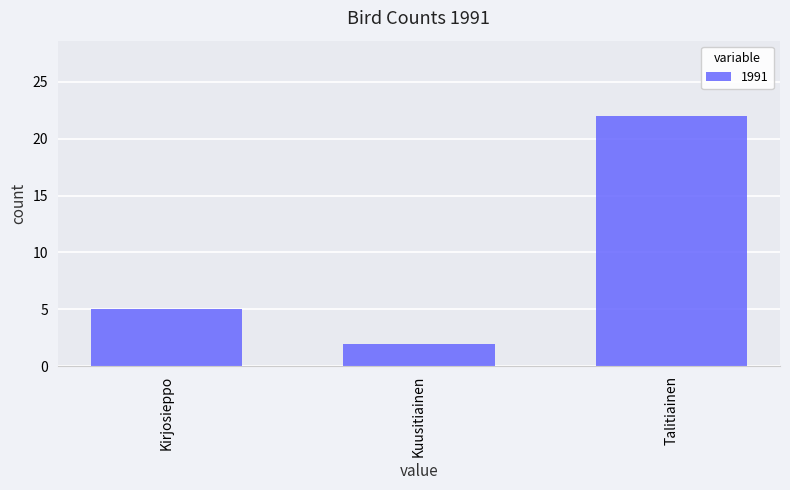

List the labels in order of value, smallest first.

Kuusitiainen, Kirjosieppo, Talitiainen